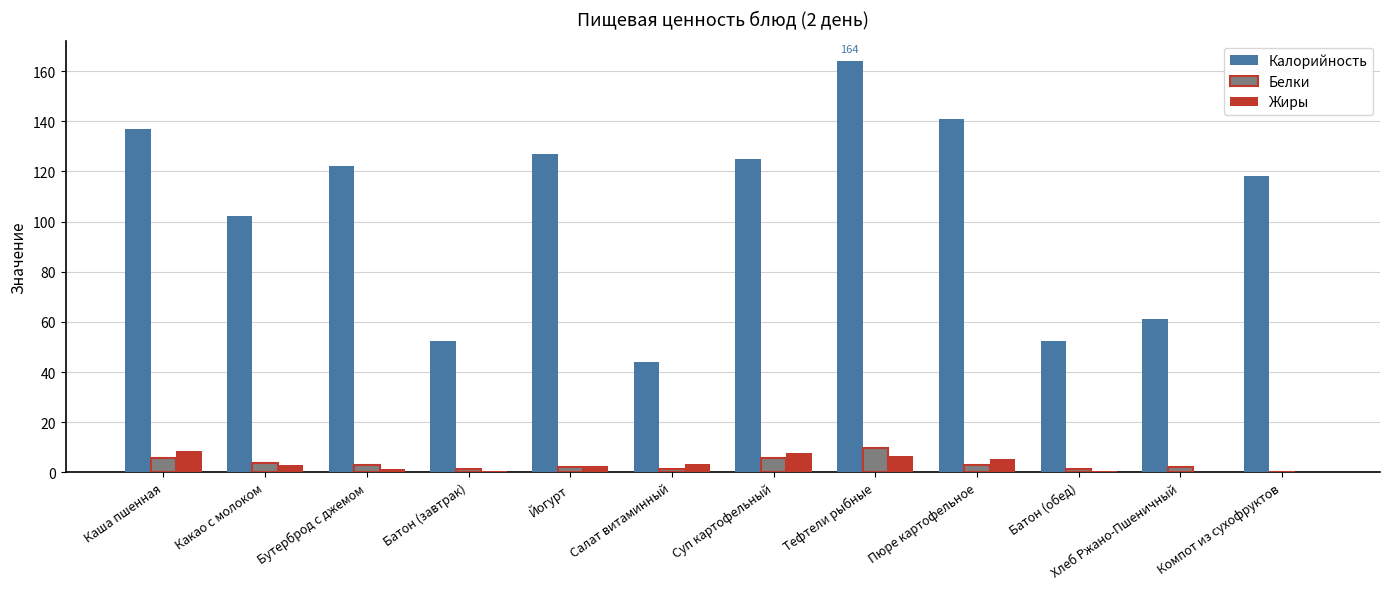

What is the spread (max minus min) of values at Компот из сухофруктов?

118.0